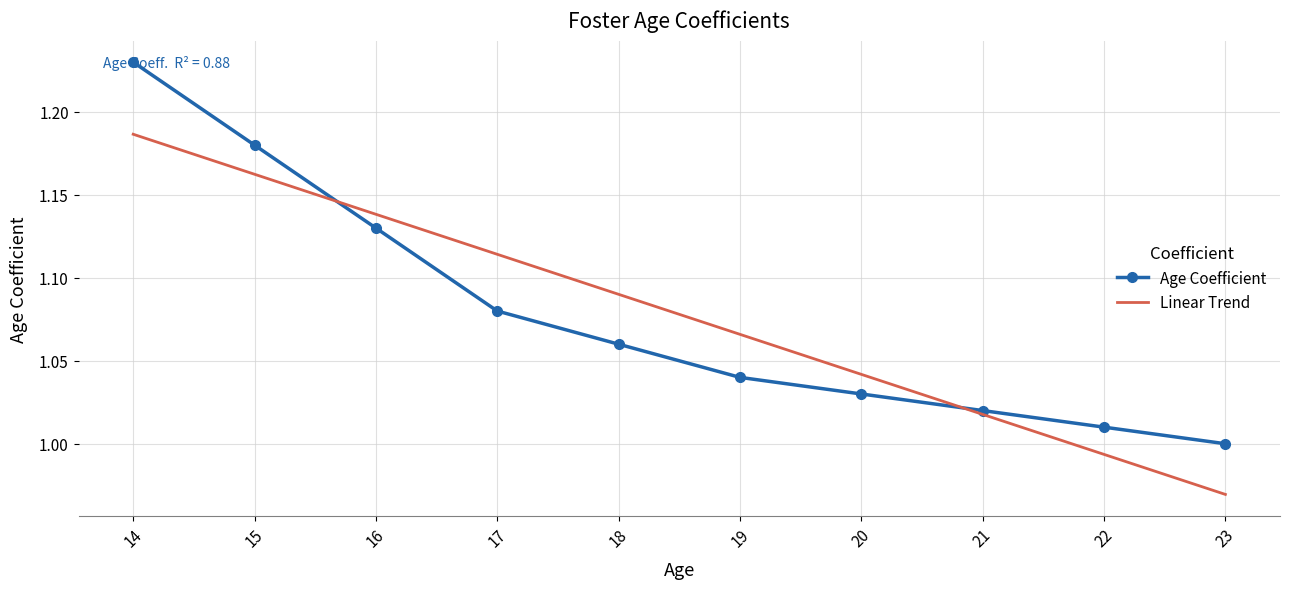

What is the change in value from 14 to 18?

-0.2